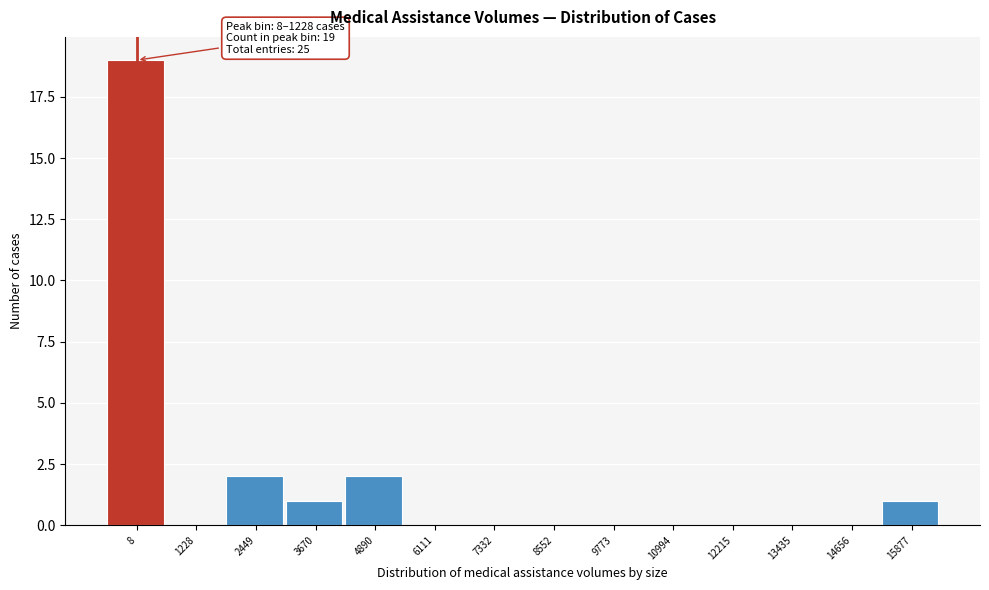

Reading left to right, extract all data points from this chart.

8=19	1228=0	2449=2	3670=1	4890=2	6111=0	7332=0	8552=0	9773=0	10994=0	12215=0	13435=0	14656=0	15877=1